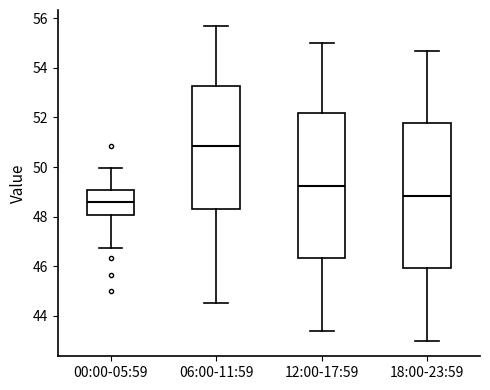

Where does the lower whisker of the box for 06:00-11:59 end on the y-axis? The values are not printed on the chart, so give them approximately, as read against the axis.

44.6